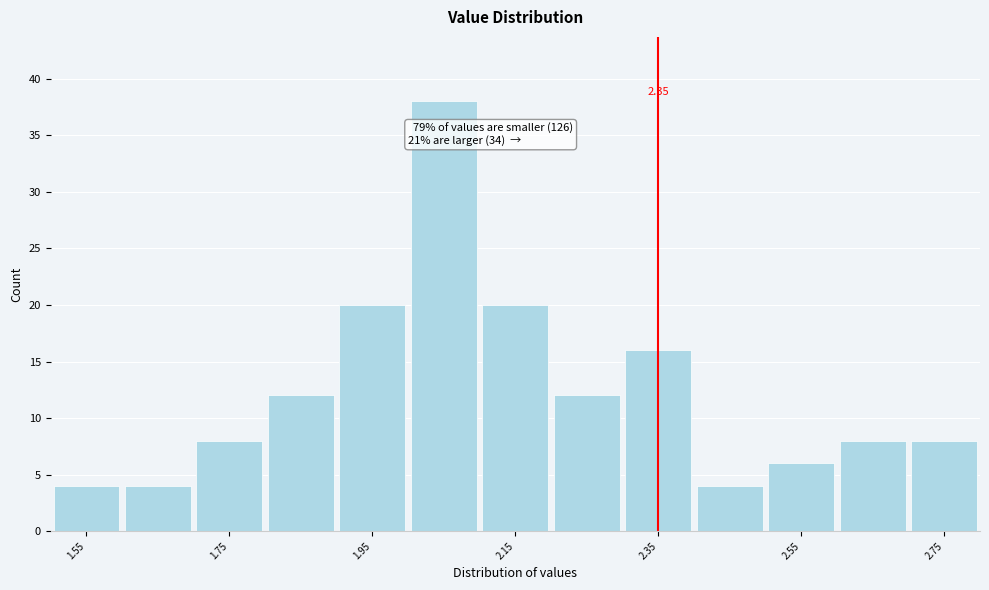

Over which range of the x-axis is the bar tallest?

2.0 to 2.1